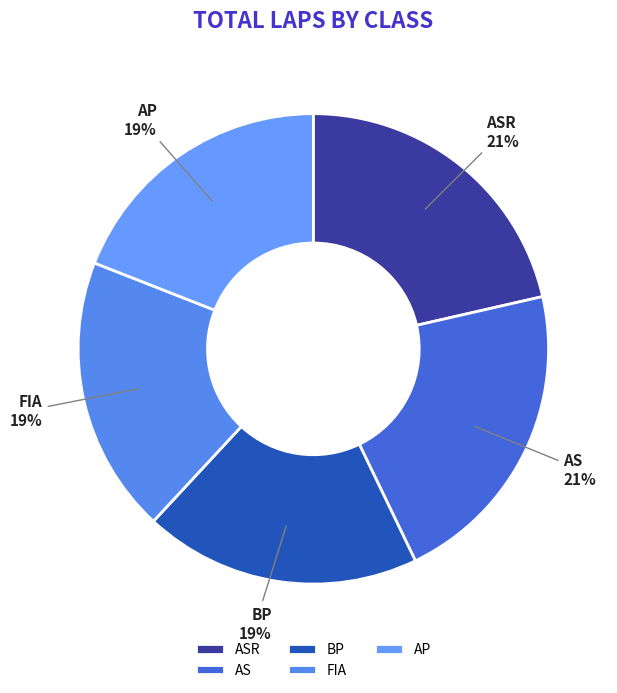

Is it true that FIA is 19% of the pie?

True